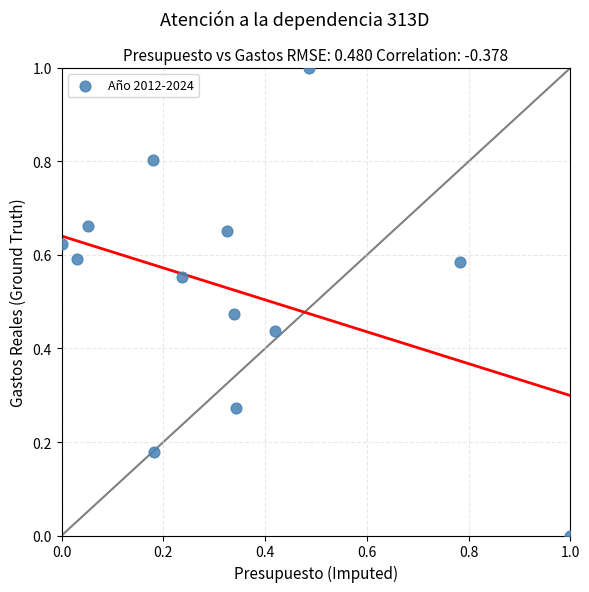

What is the range of Y values (max minus min)?

1.0